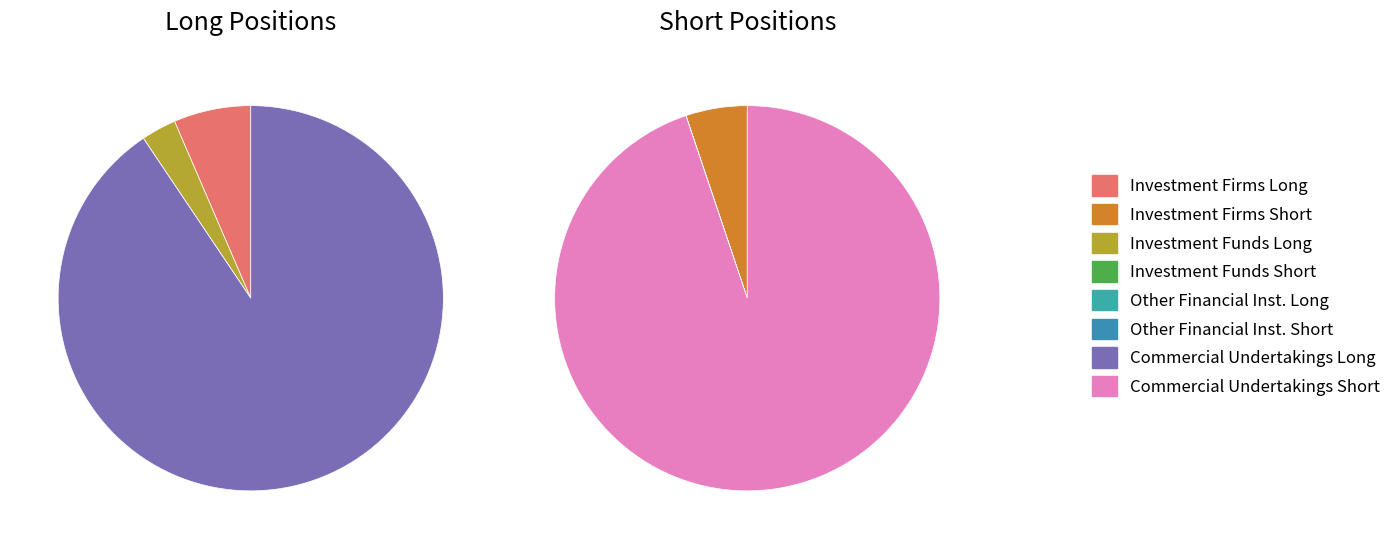

Which slice is the largest?

Commercial Undertakings Short